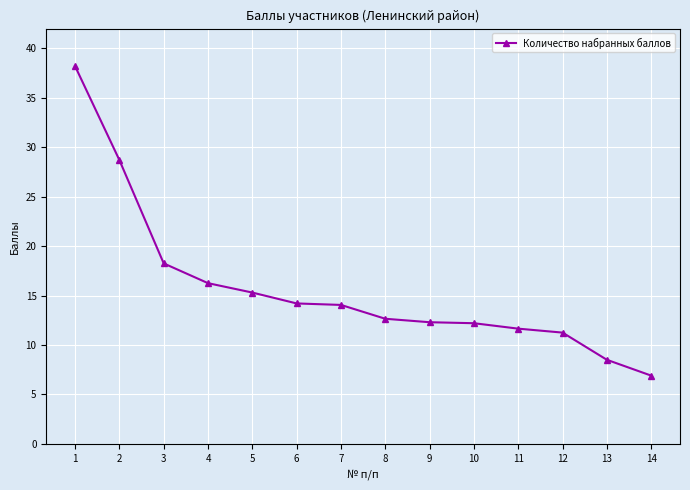

Which label corresponds to the smallest value in the chart?

14